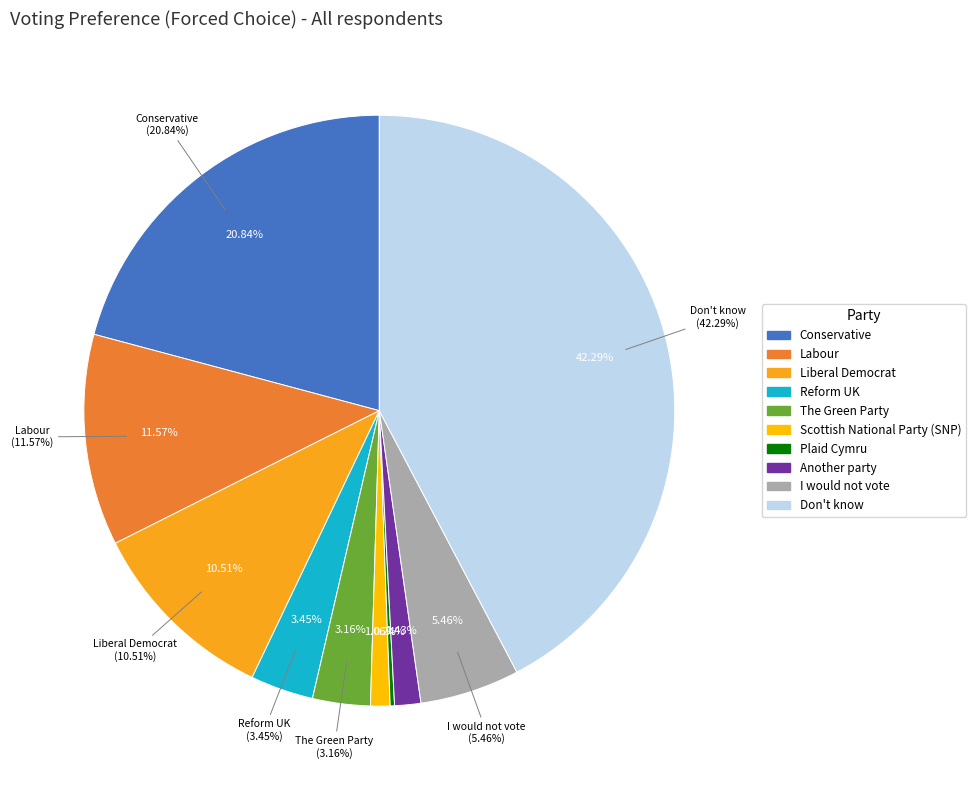

How many segments does this pie chart have?

10